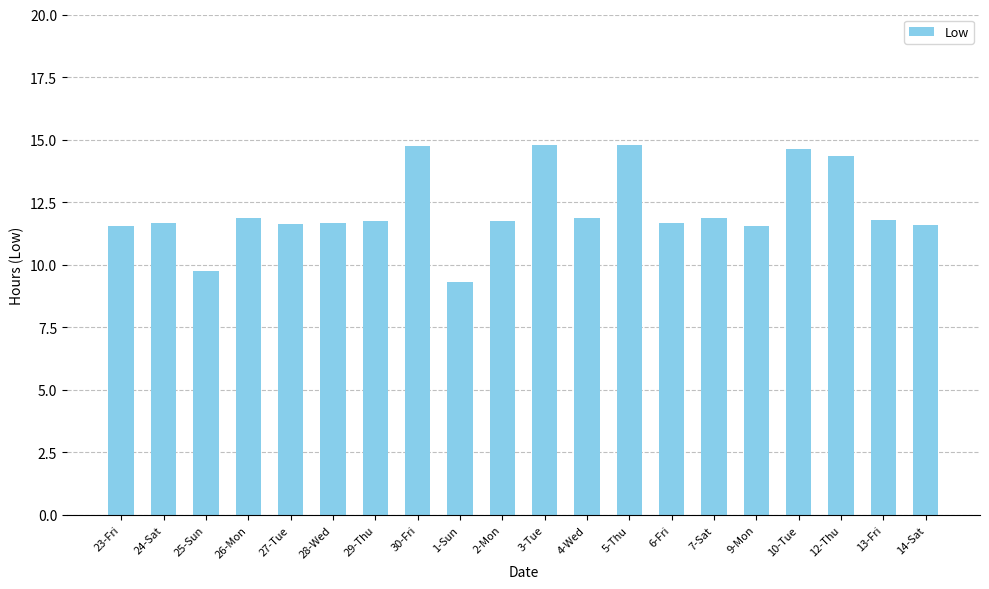

What is the label of the 5th bar from the left?

27-Tue